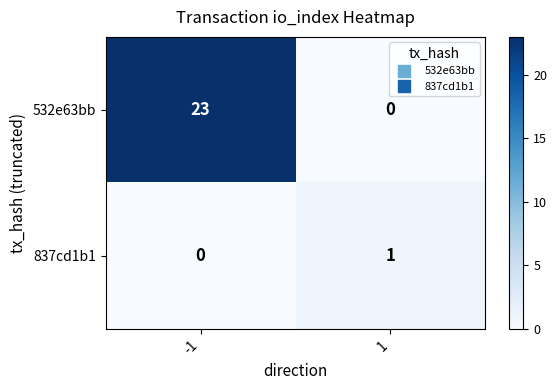

Reading left to right, transcribe all the data shown in this chart.

532e63bb: 23	0
837cd1b1: 0	1